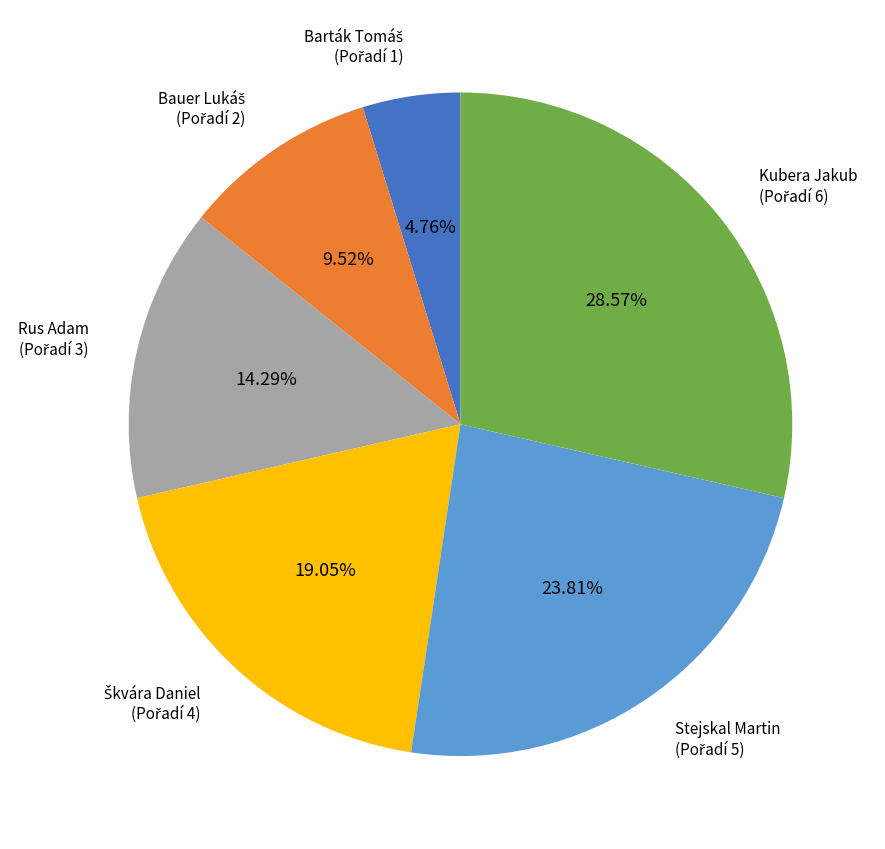

How many segments does this pie chart have?

6